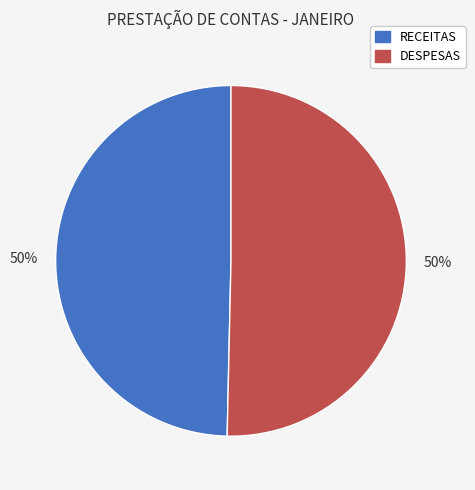

Combined, do DESPESAS and RECEITAS account for over 50%?

Yes